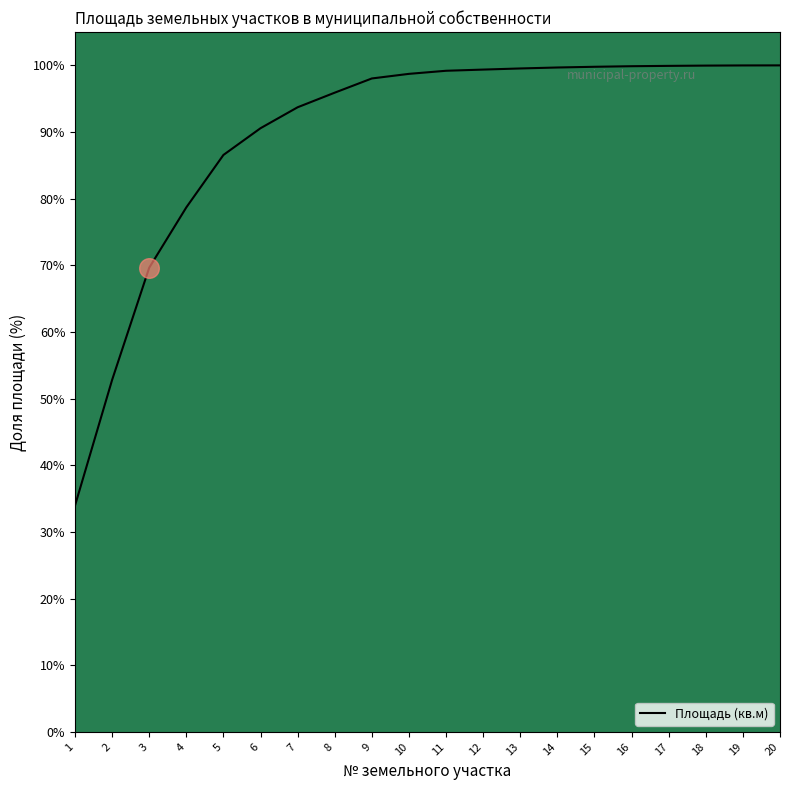

Which has a higher value, 6 or 8?

8